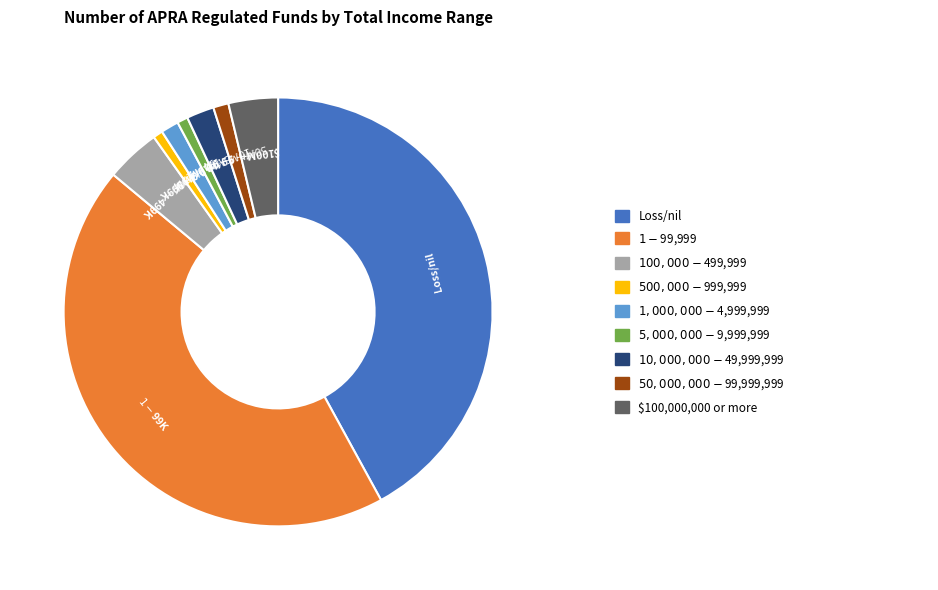

Is there a majority slice in this chart?

No